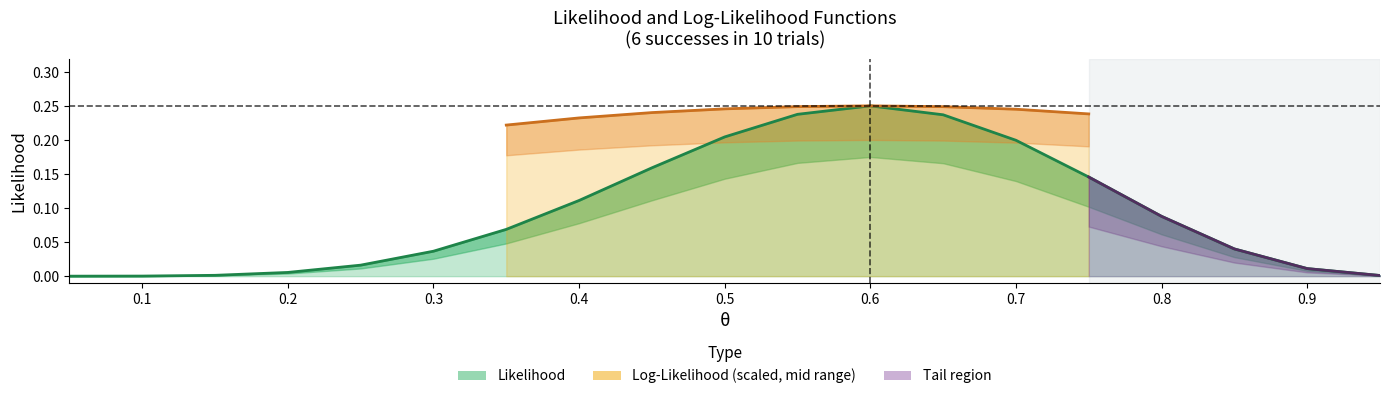

How many points are higher than both their immediate neighbors (excluding endpoints)?

1